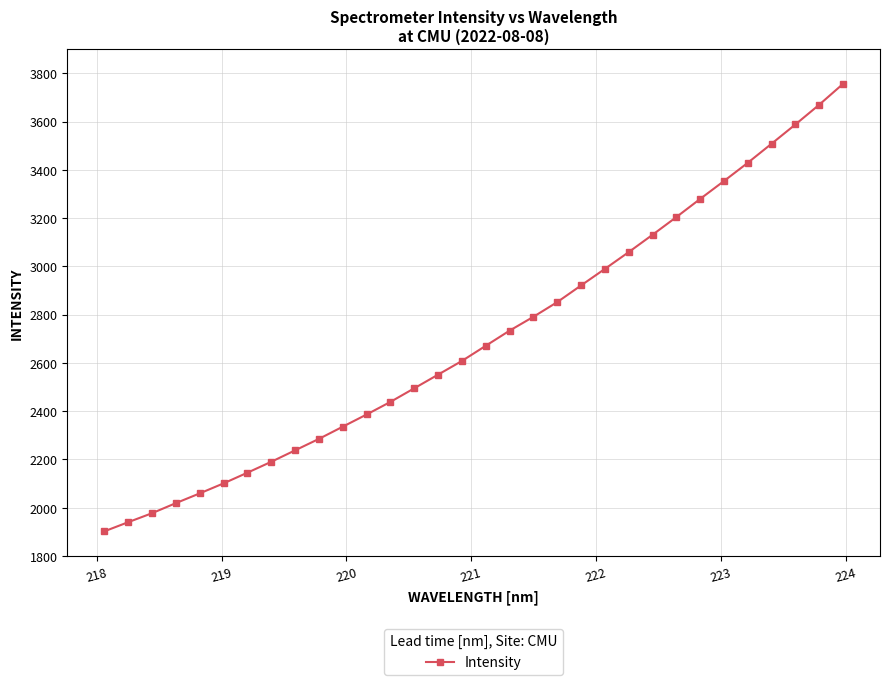

What is the average value?

2706.6